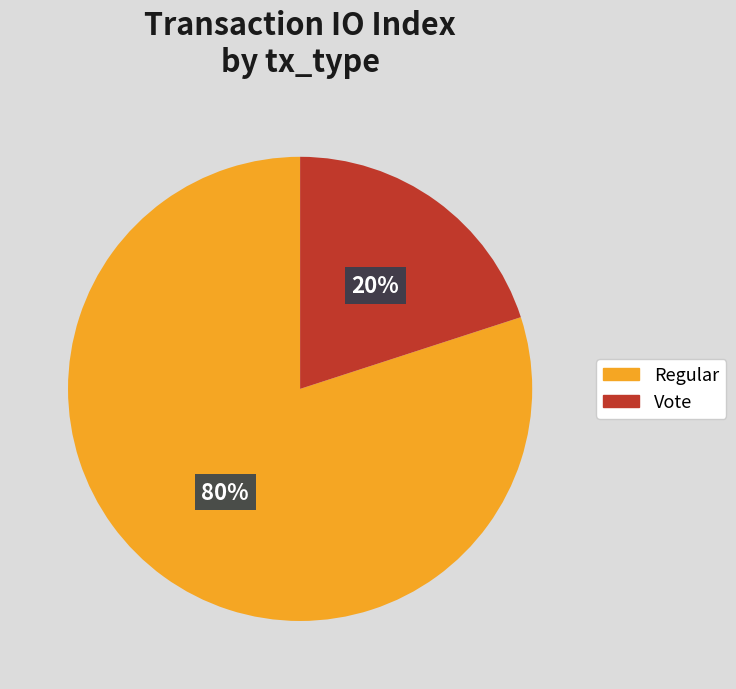

Which category has the biggest portion of the pie?

Regular